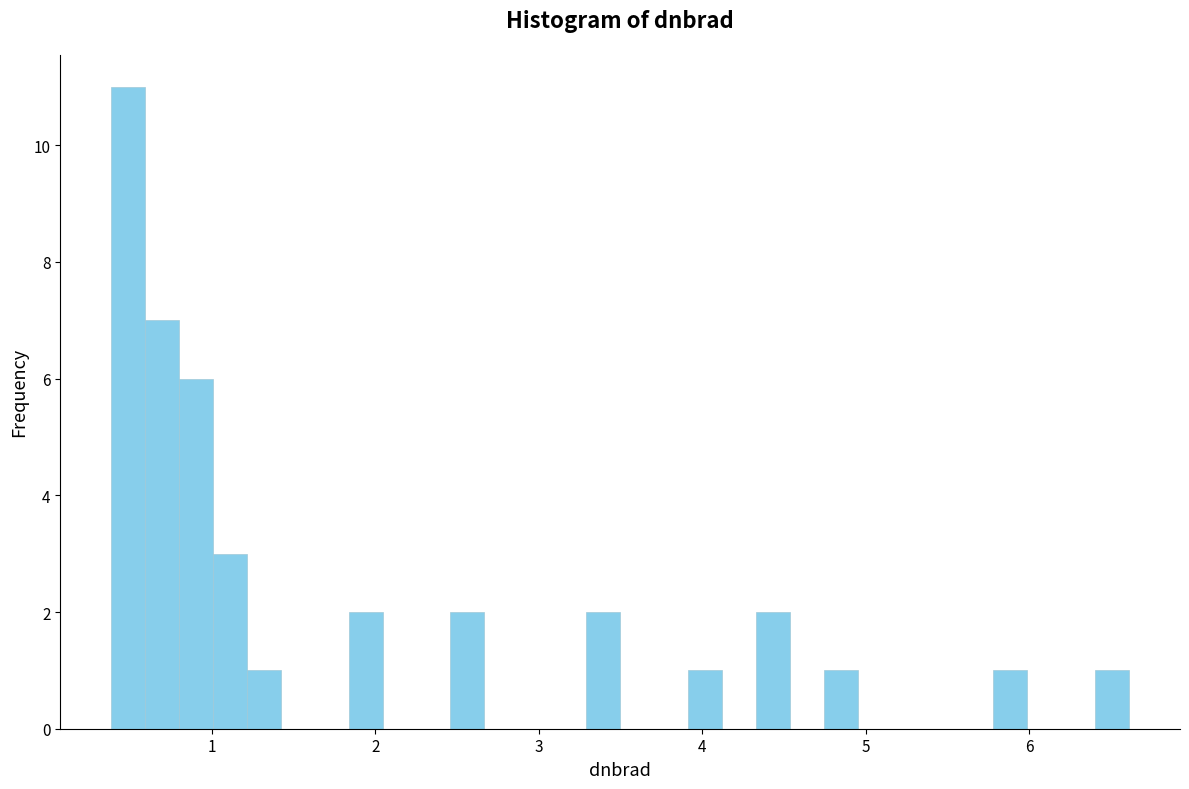

Around what value on the x-axis is the tallest bar? Give the approximate position of its centre, as read against the axis.

0.5